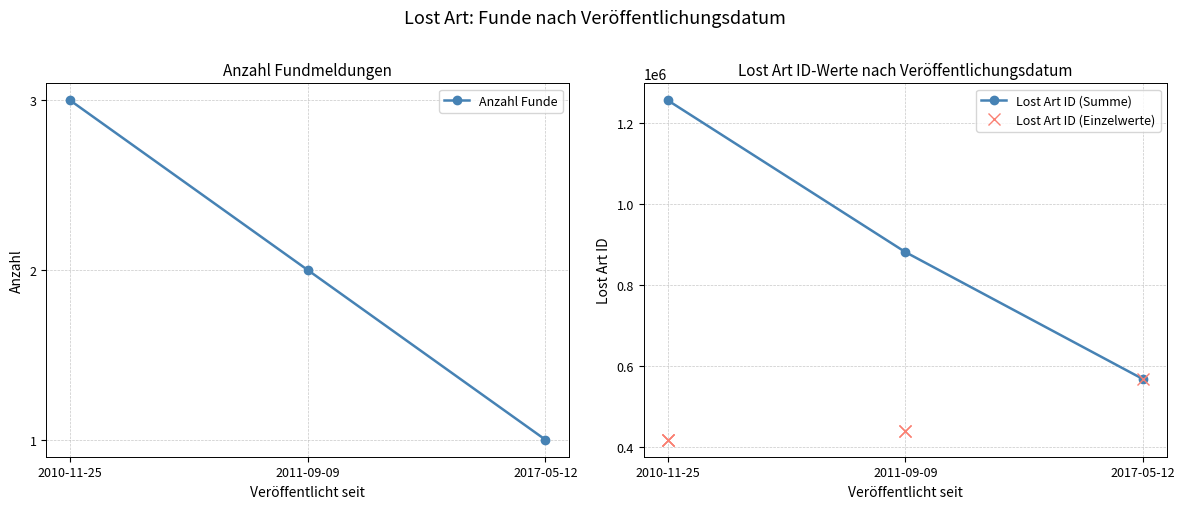

Is it true that the value at 2010-11-25 is 194427?

False